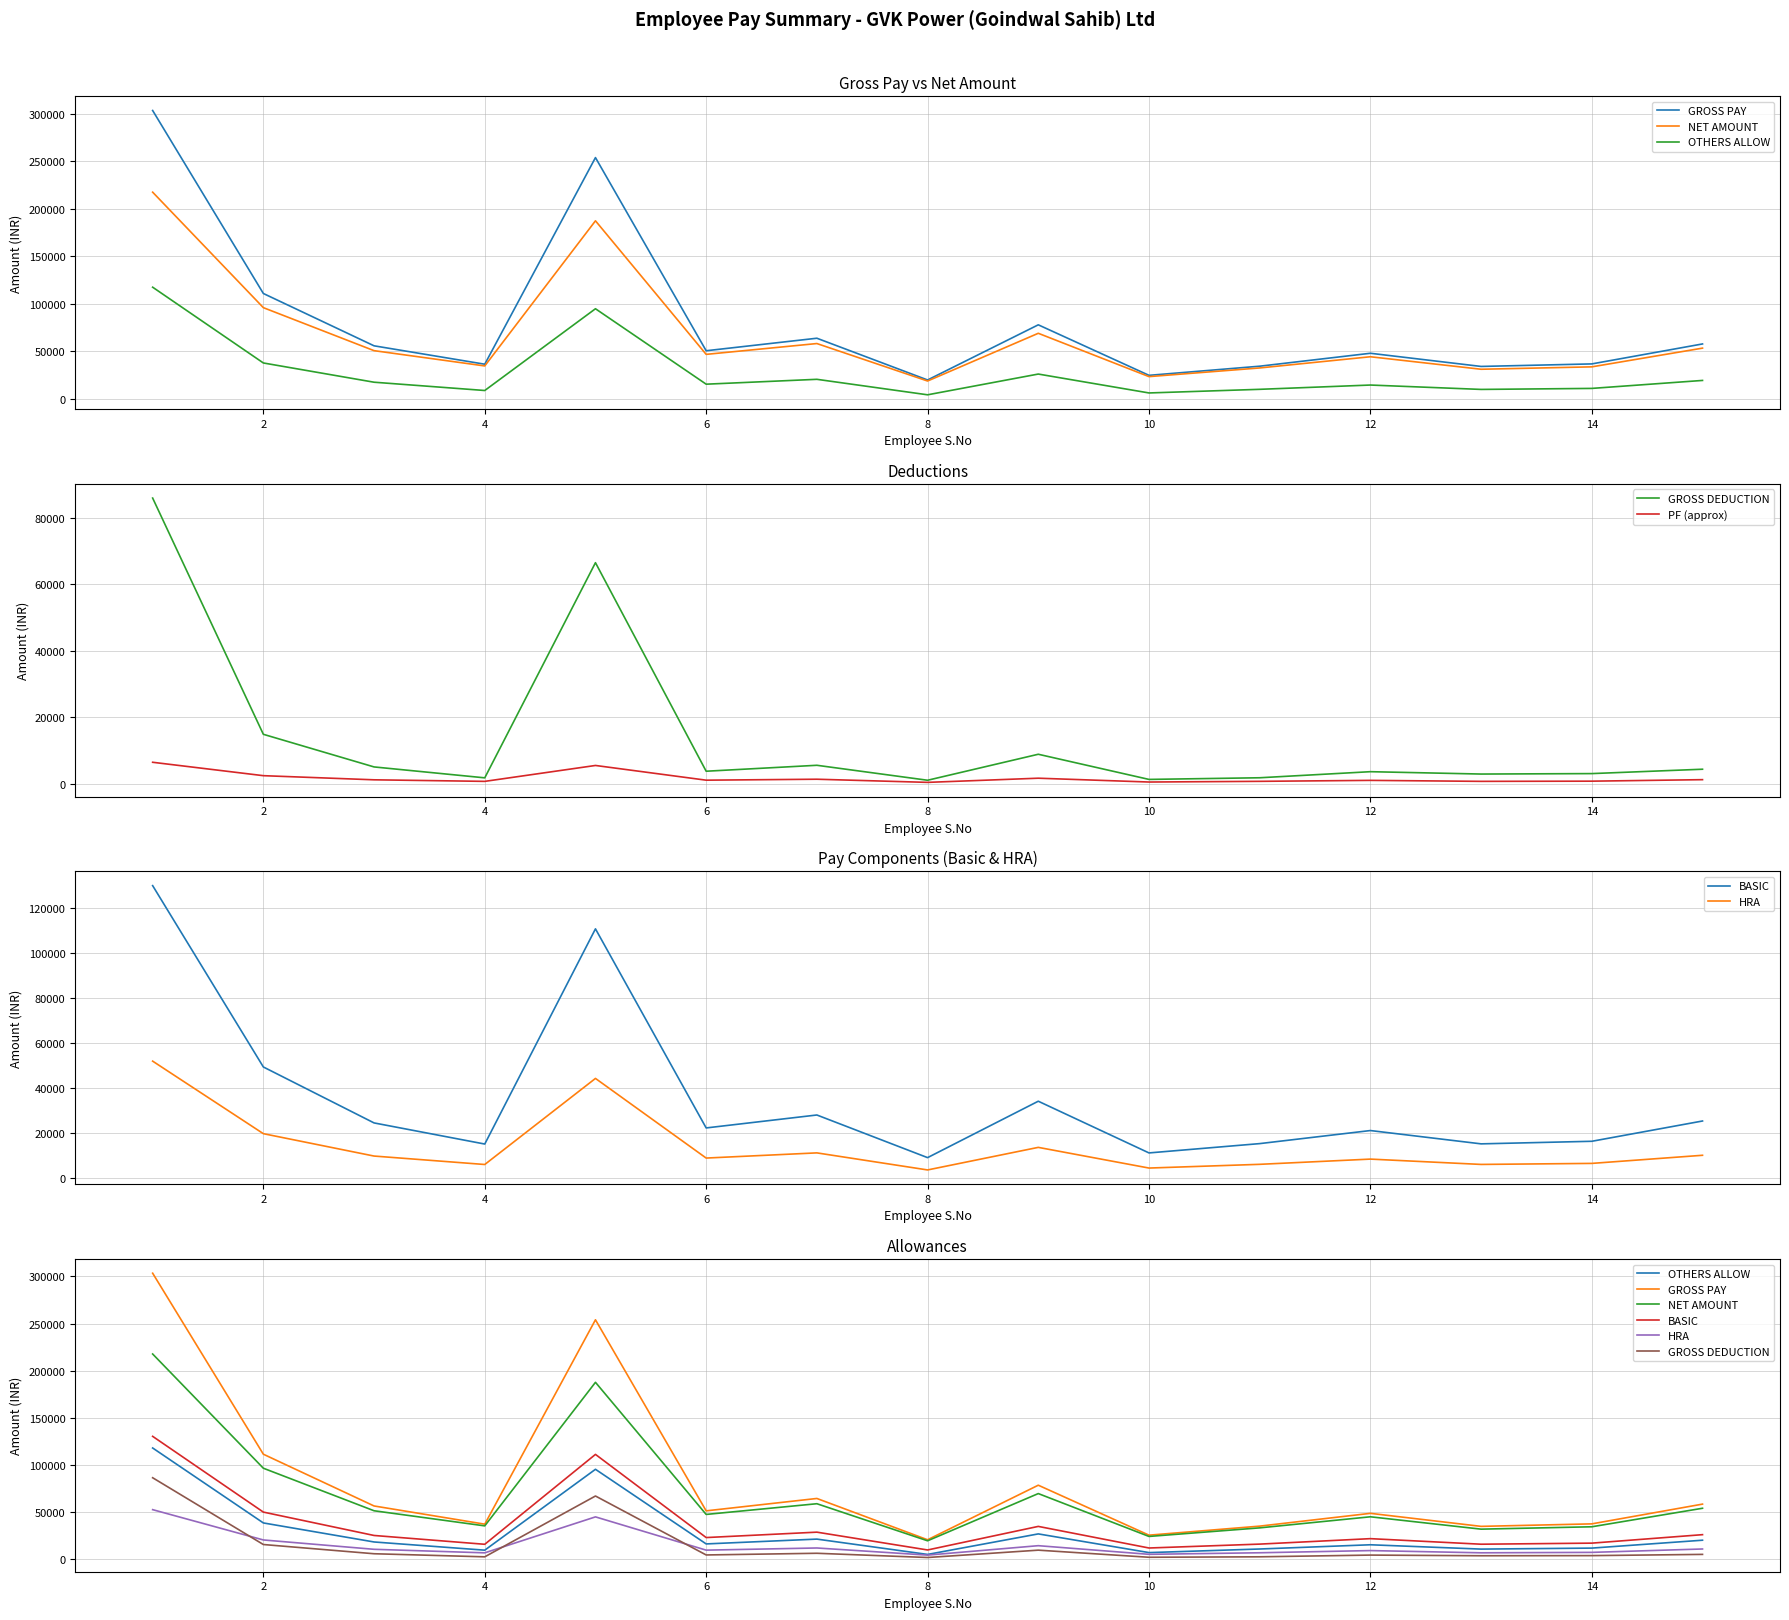

At 7, list the series in order from smallest to largest.

GROSS DEDUCTION, HRA, OTHERS ALLOW, BASIC, NET AMOUNT, GROSS PAY